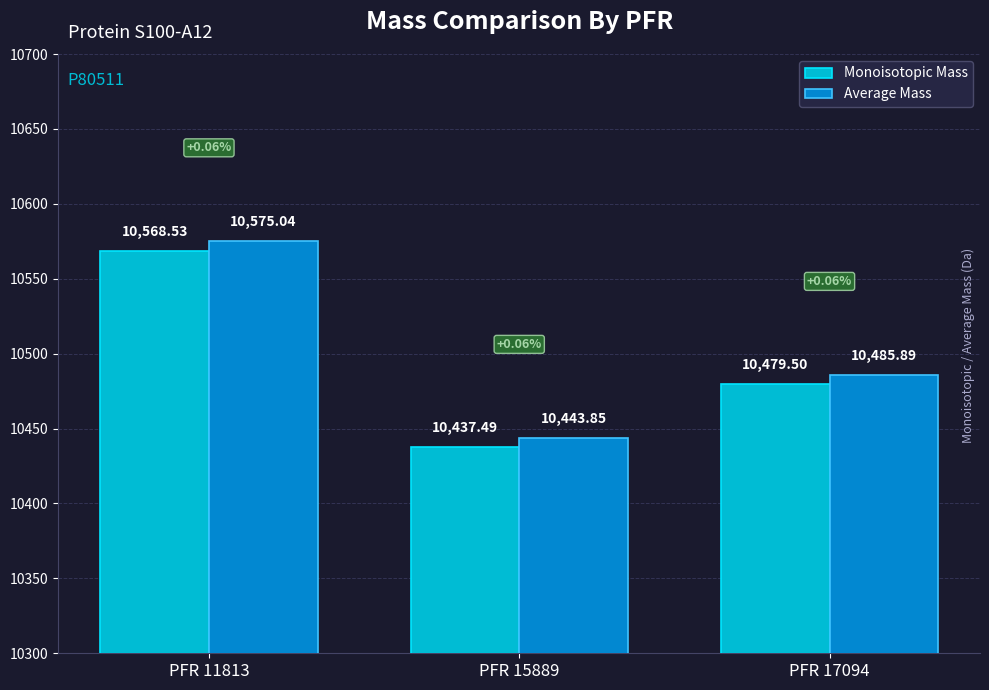

Is it true that Monoisotopic Mass equals 10437.5 at PFR 15889?

True